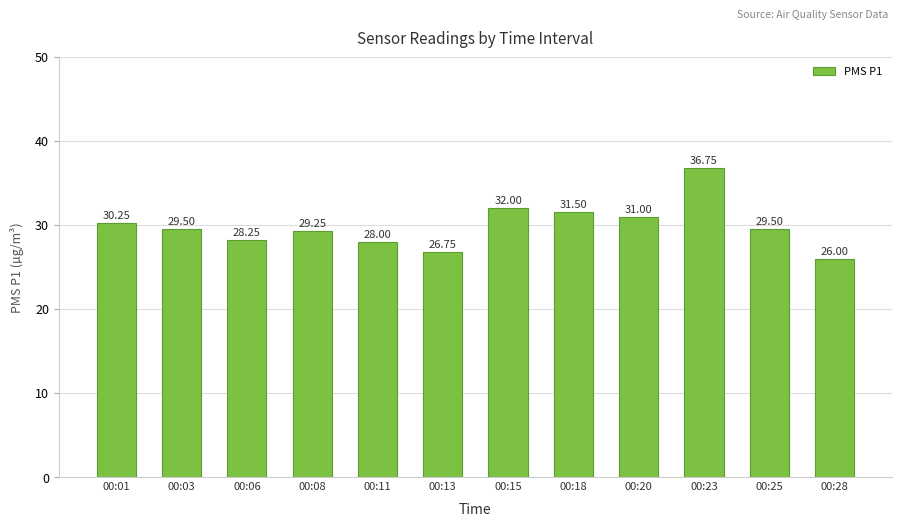

What is the value of the 11th bar from the left?

29.5